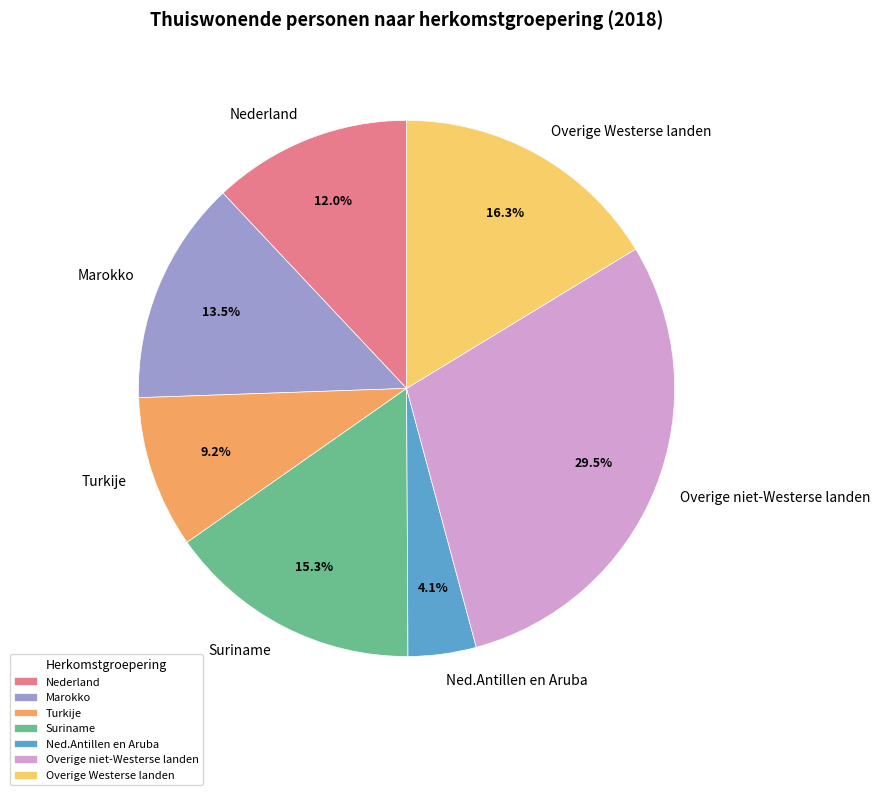

What percentage is NOT represented by Turkije?

90.8%